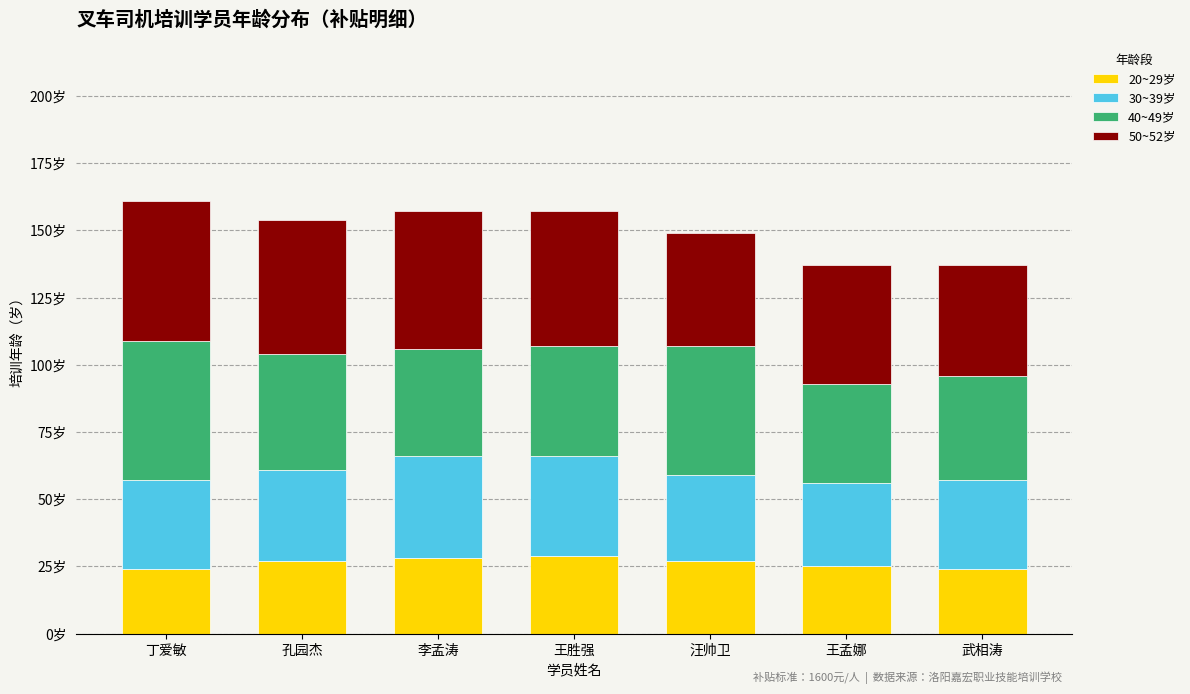

Which series has the largest range (max minus min)?

40~49岁